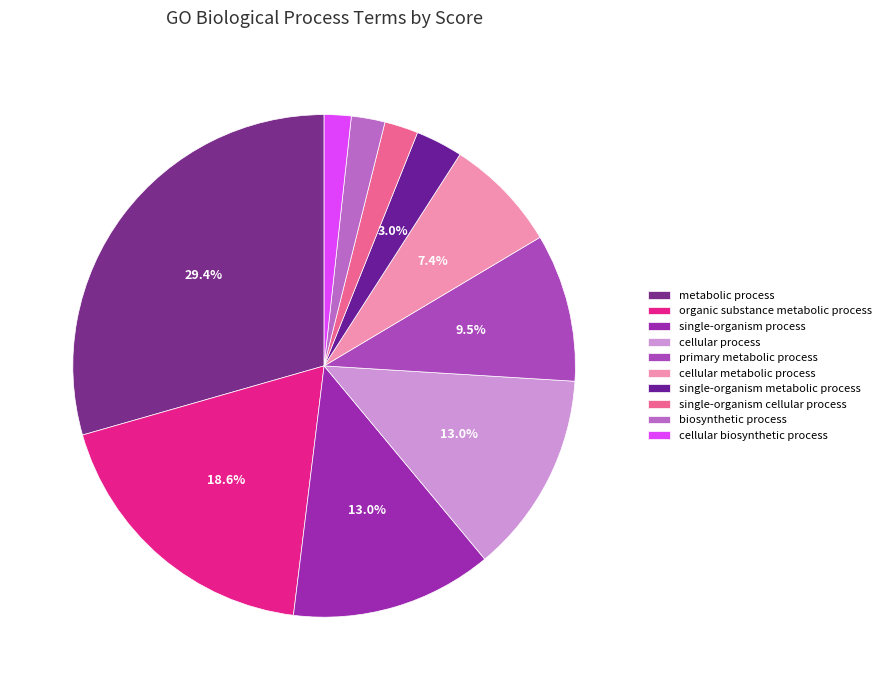

Is there a majority slice in this chart?

No